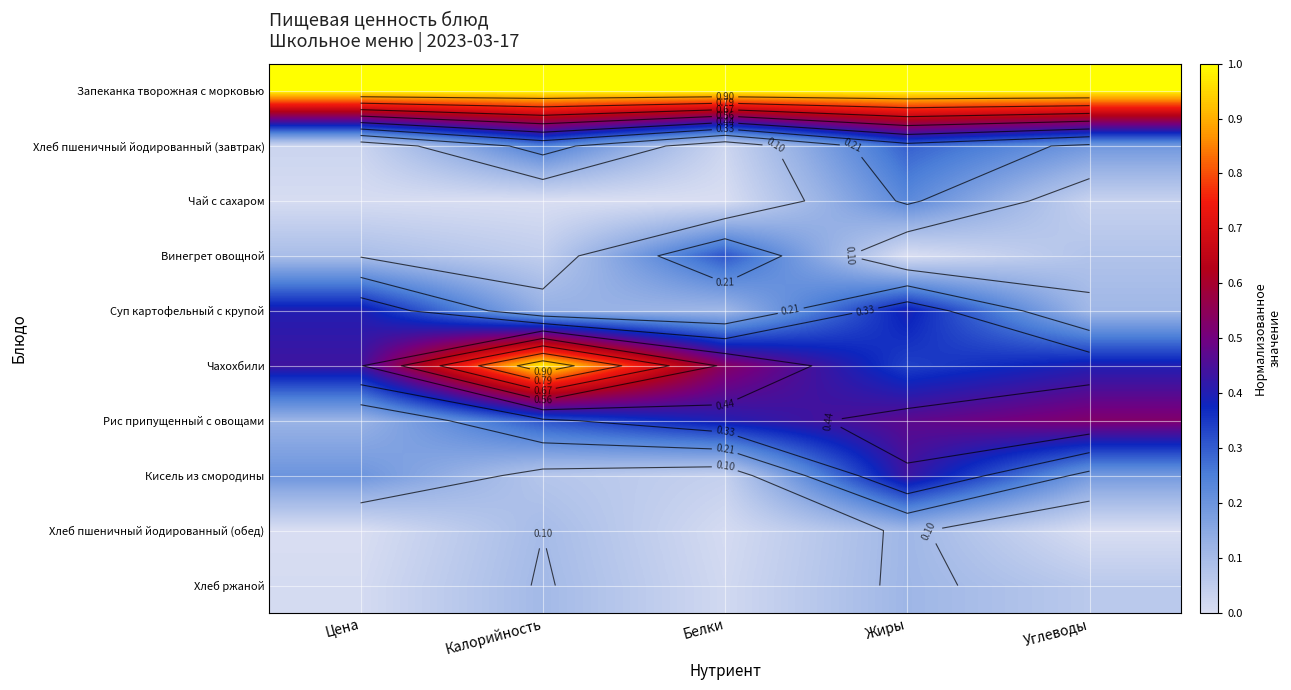

The value of Хлеб пшеничный йодированный (обед) at Белки is 0.0. True or false?

True